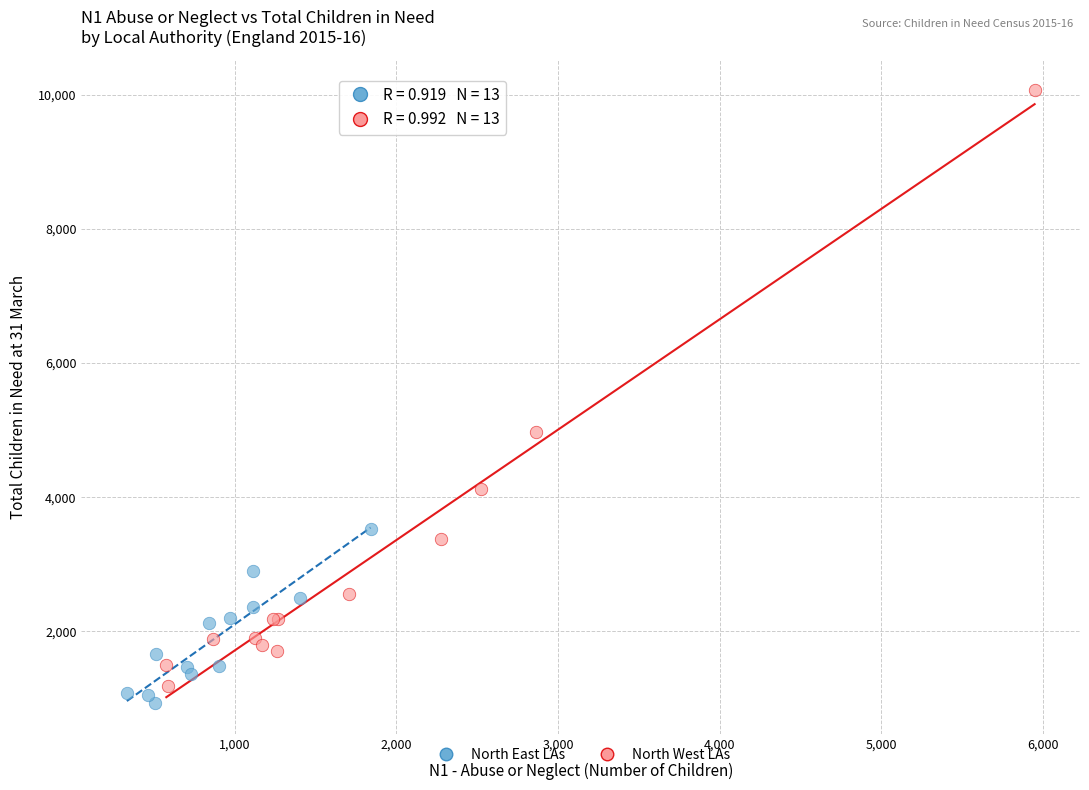

Which series has the widest spread of Y values?

North West LAs